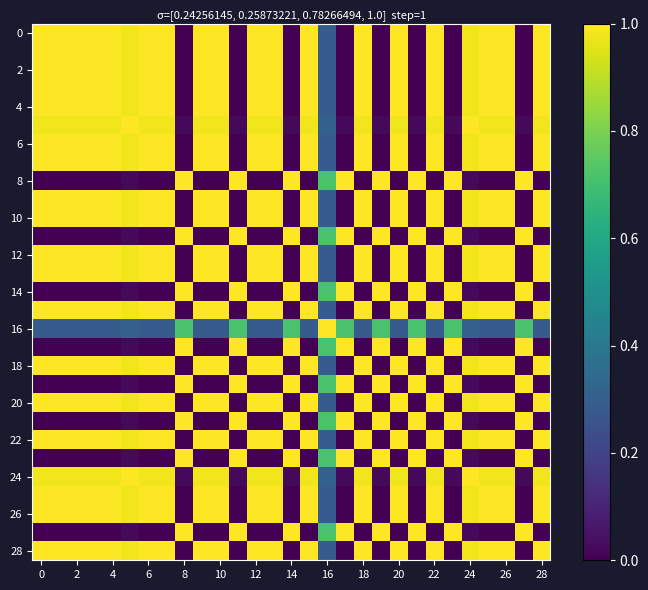

Which series has the widest spread of values?

row_0